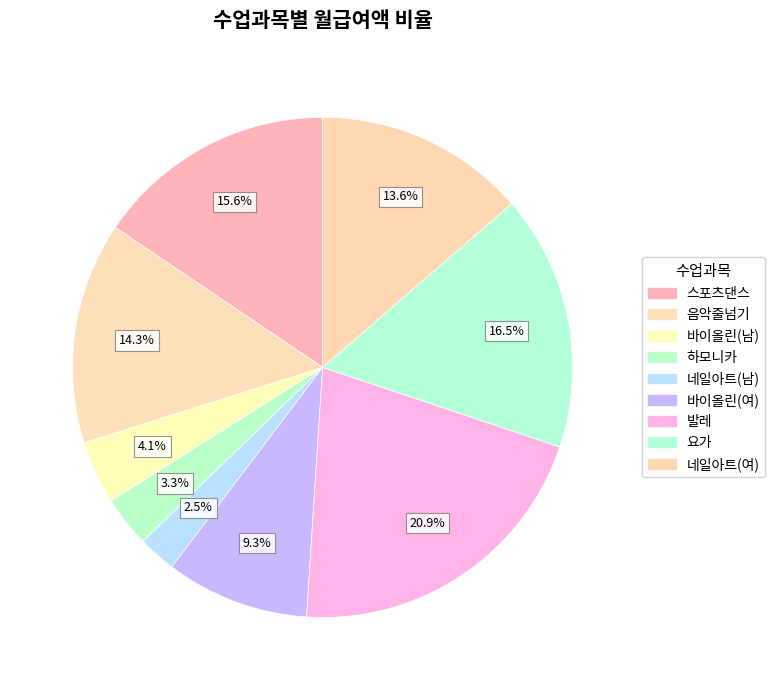

Is the sum of 스포츠댄스 and 발레 greater than half?

No